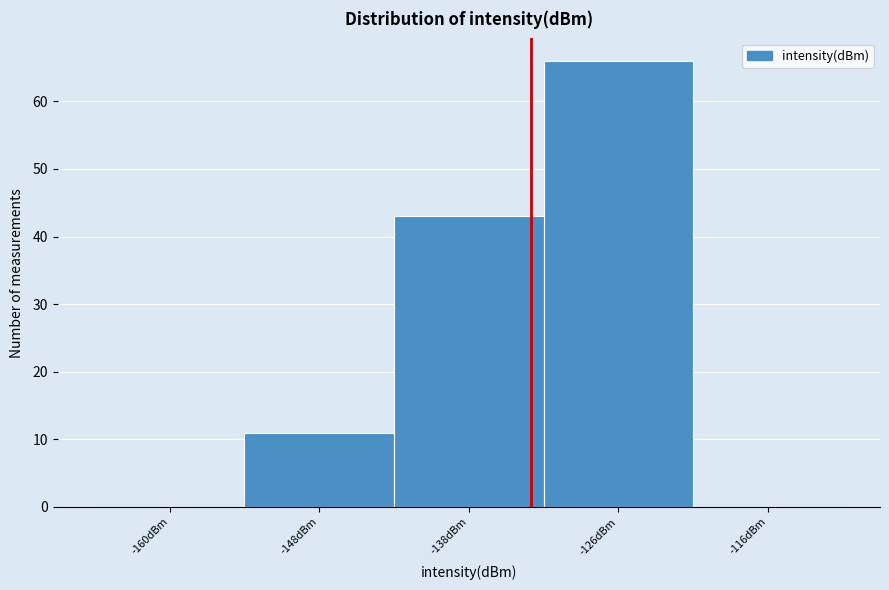

What is the height of the bar covering -154 to -143 on the x-axis? Neither the bar edges nor the heights are printed on the chart, so give them approximately, as read against the axes.

11